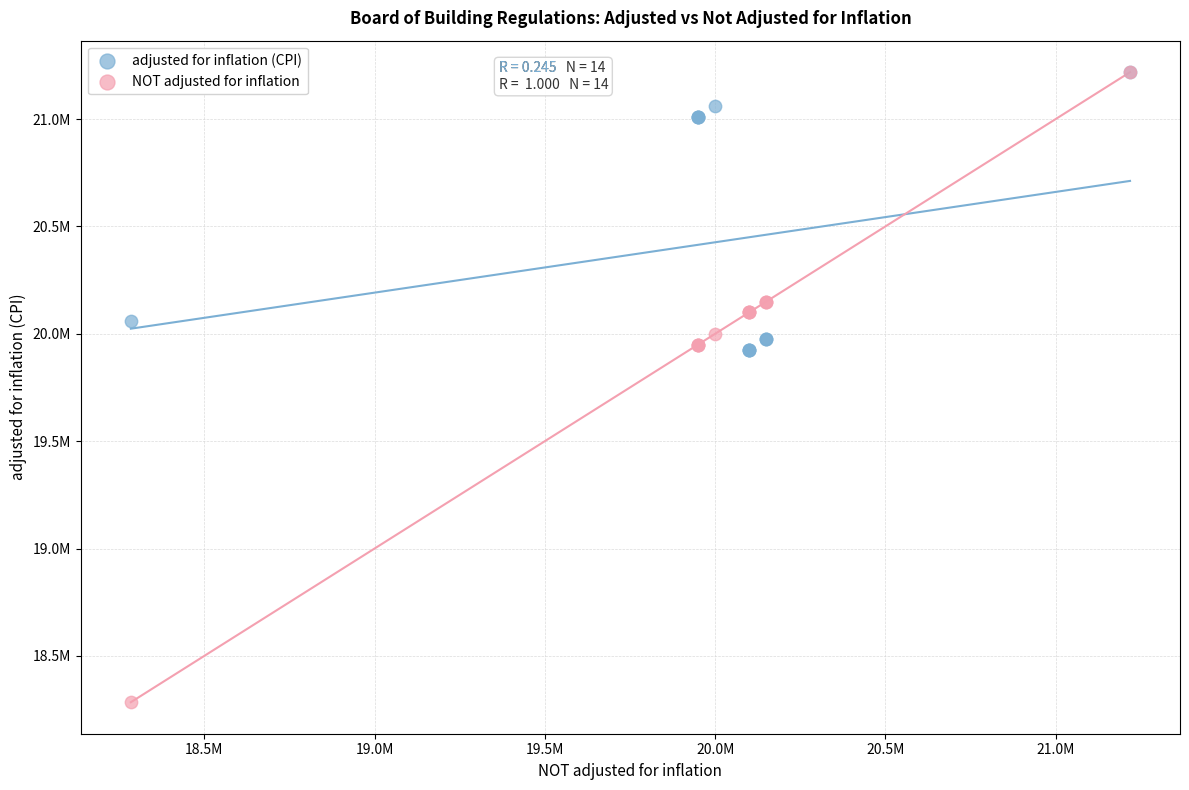

What are all the series names shown in the legend?

adjusted for inflation (CPI), NOT adjusted for inflation